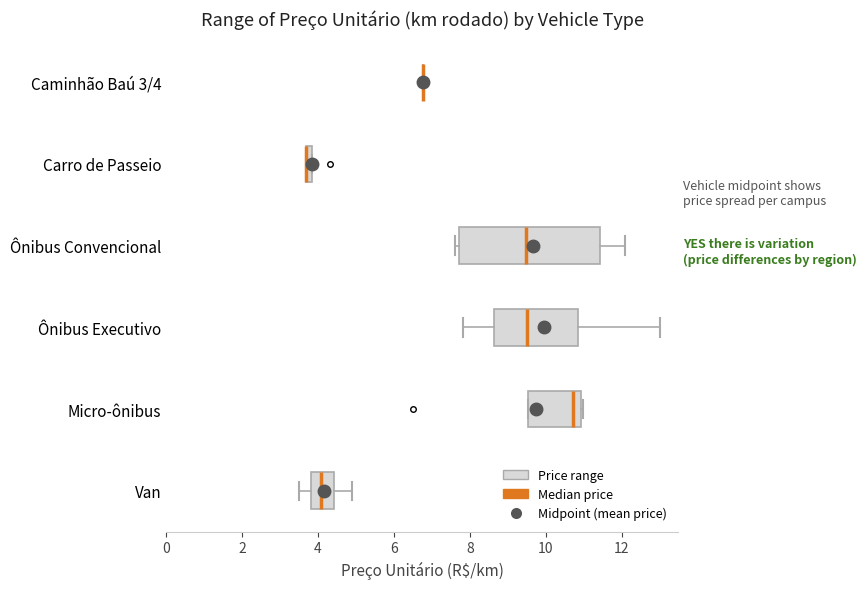

Where is the left edge of the box for Ônibus Executivo on the x-axis? The values are not printed on the chart, so give them approximately, as read against the axis.

8.6